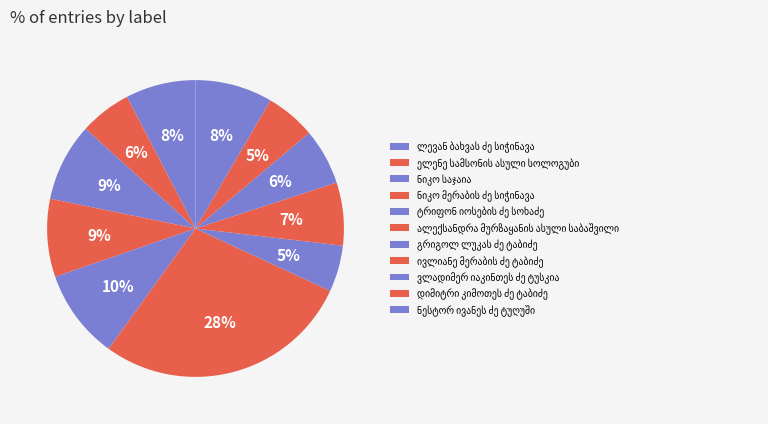

To the nearest percent, what portion does ლევან ბახვას ძე სიჭინავა represent?

8%